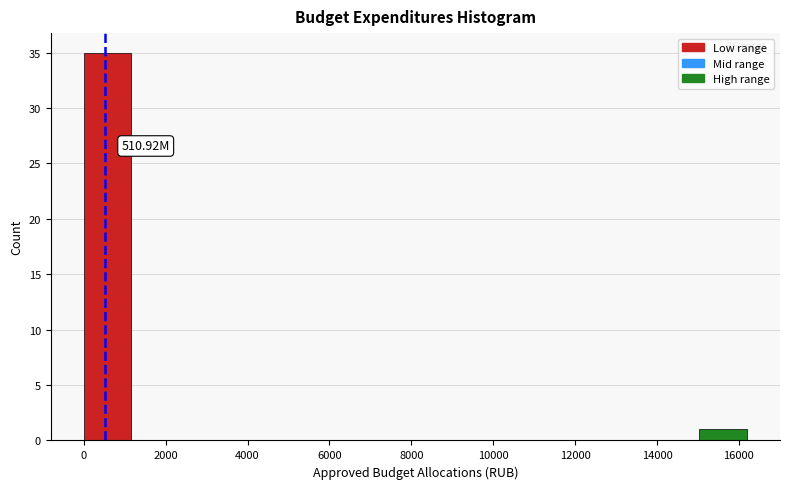

Over which range of the x-axis is the bar tallest?

0 to 1400